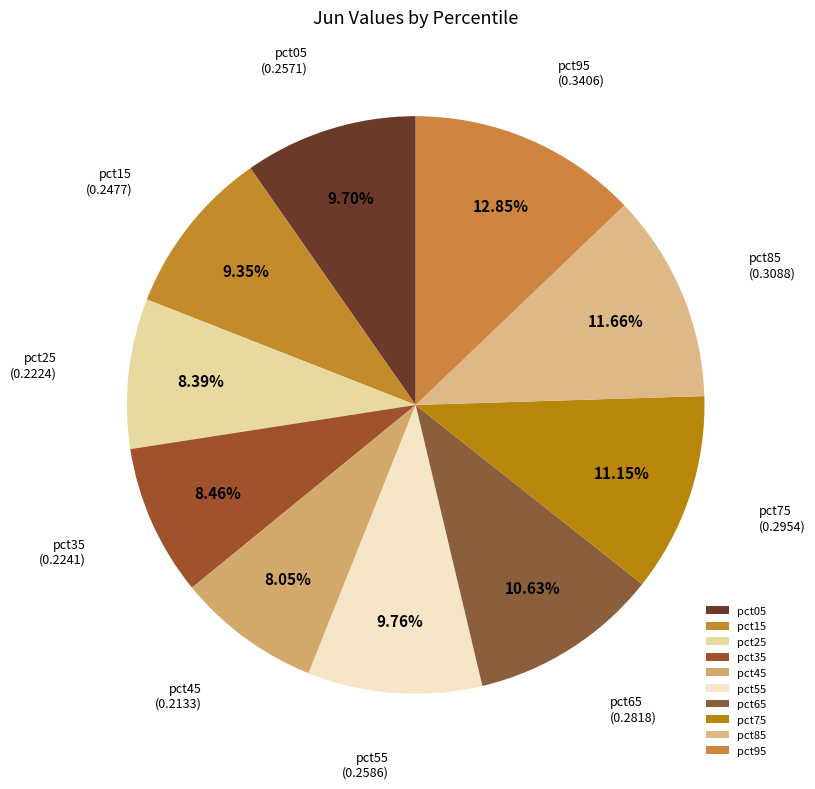

To the nearest percent, what is the average slice percentage?

10%